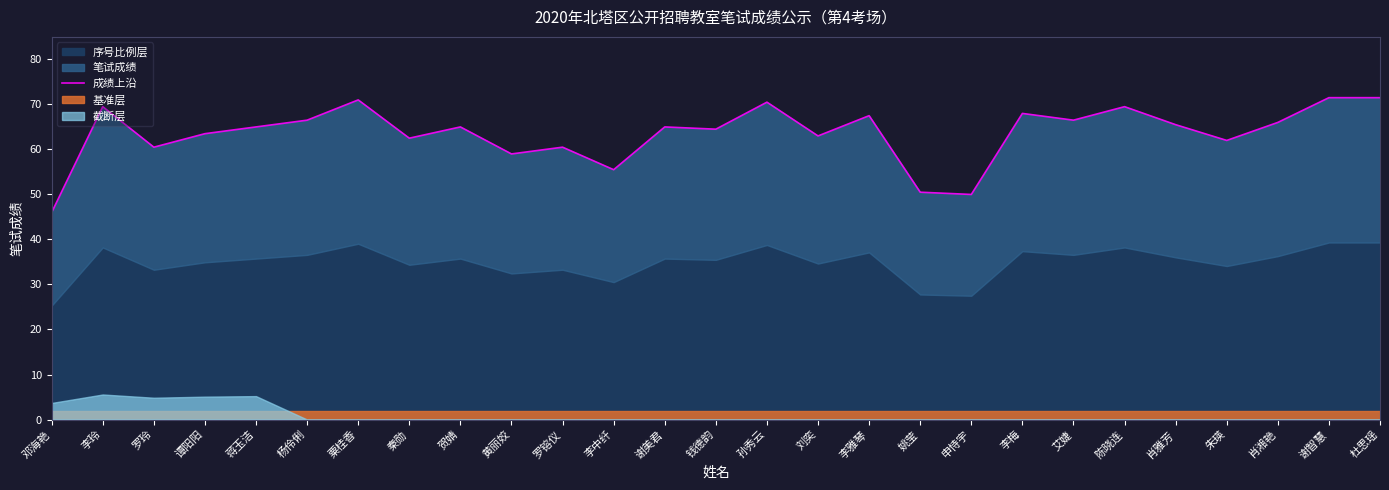

Between 李中纤 and 李梅, which is larger?

李梅